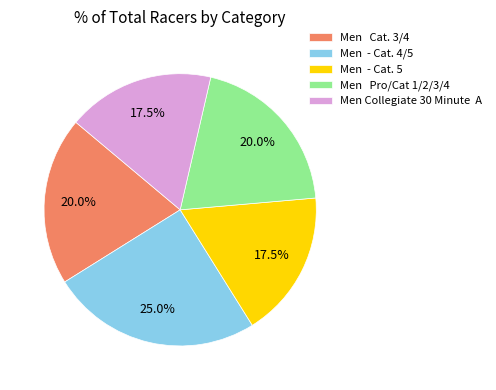

Does any single category account for the majority?

No